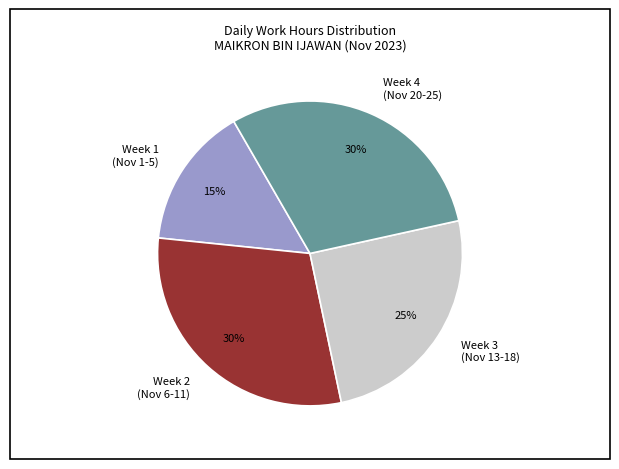

Do Week 2 (Nov 6-11) and Week 4 (Nov 20-25) together represent more than half of the pie?

Yes